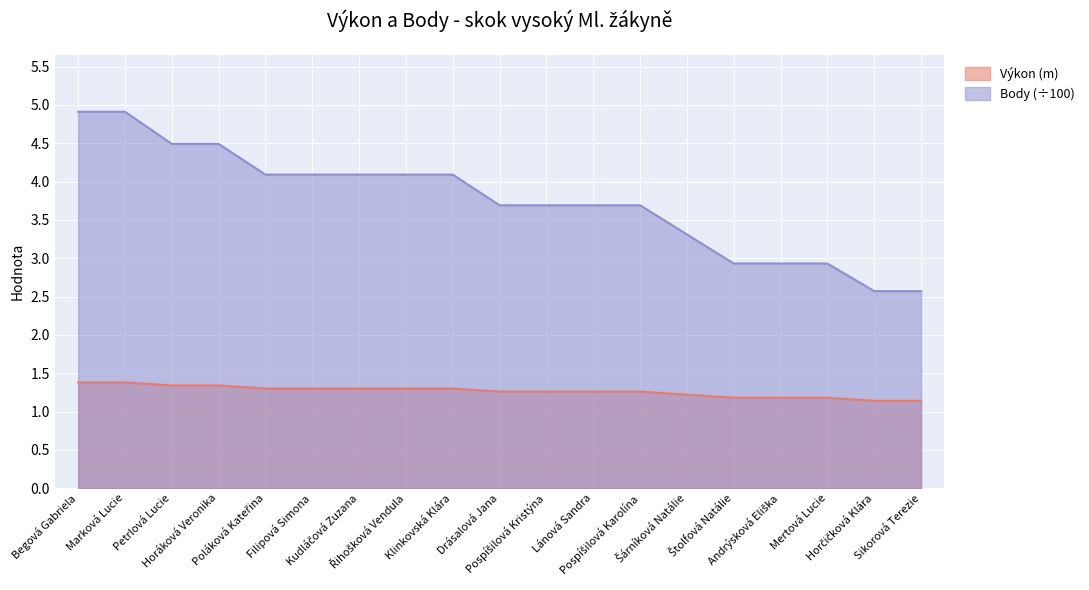

What is the spread (max minus min) of values at Kudláčová Zuzana?

2.8